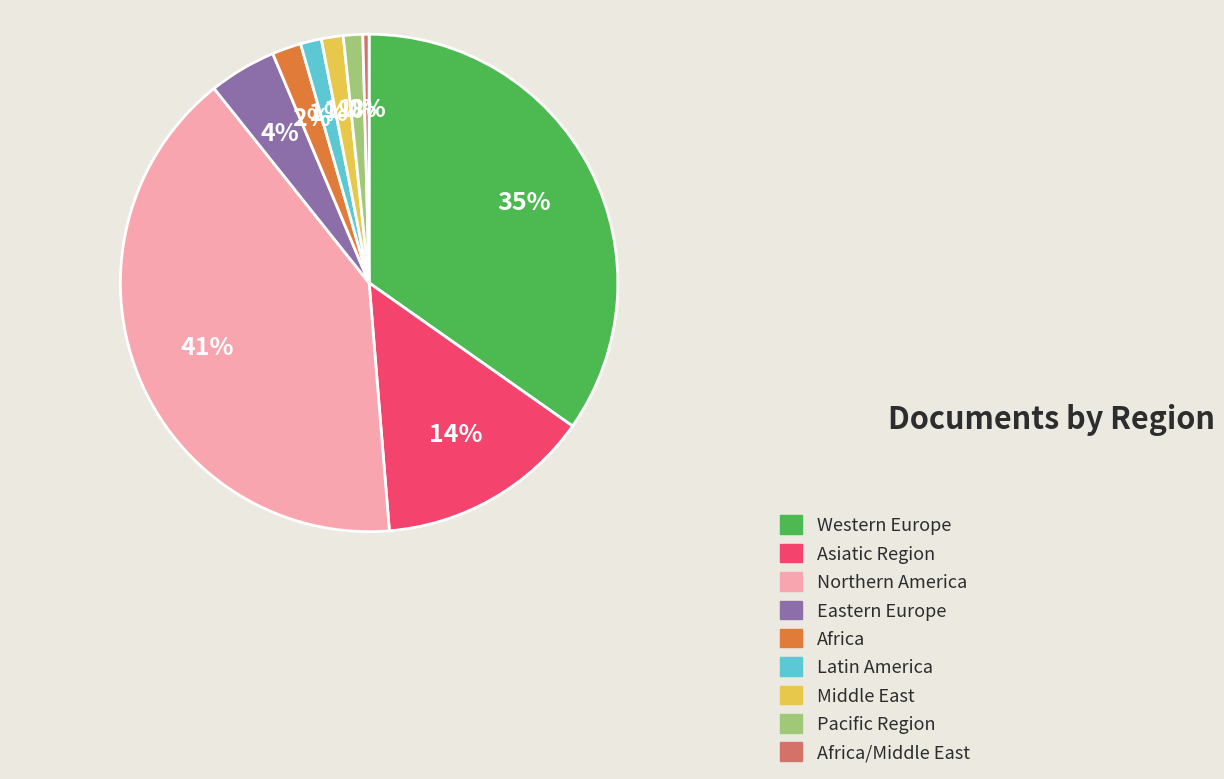

Is there a majority slice in this chart?

No